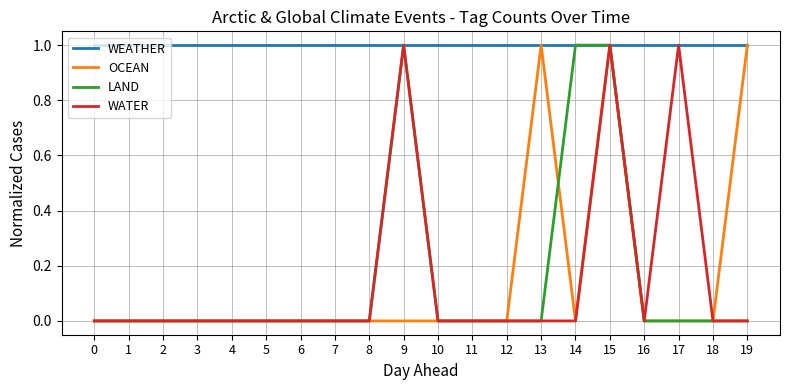

What is the difference between the second highest and minimum values in the WATER series?

1